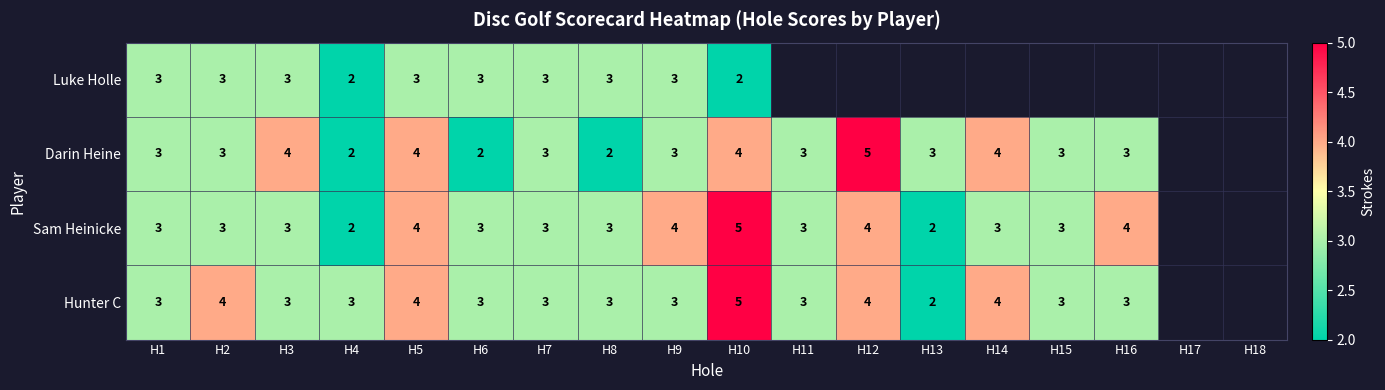

Which has a higher value, H13 or H15?

H15